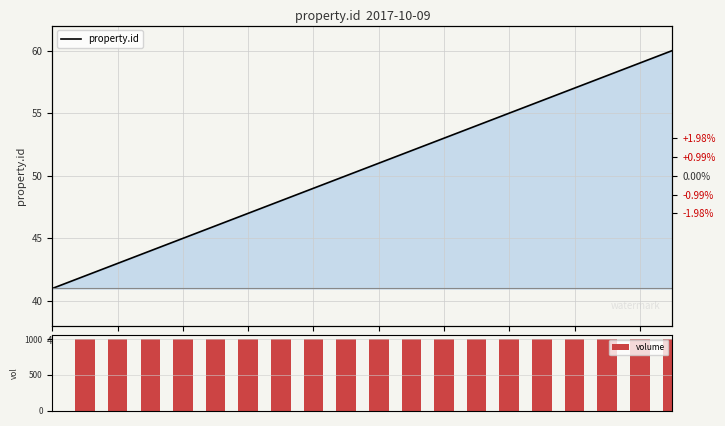

Where does the property.id series first go above 51?

11